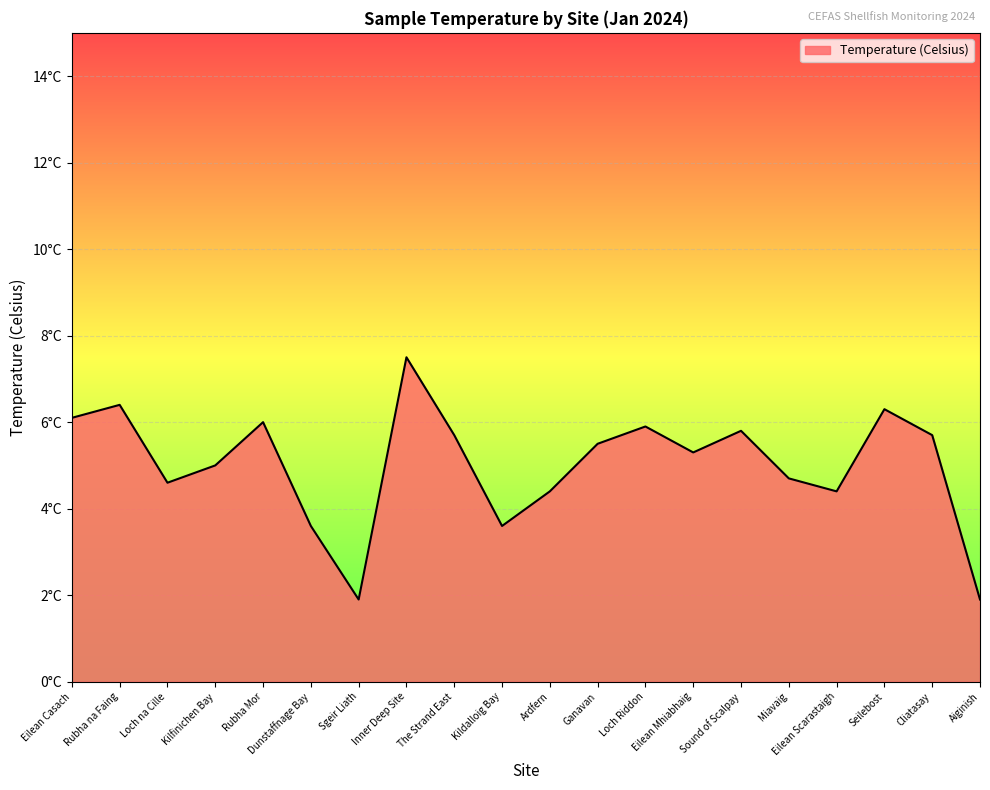

What is the maximum value shown in the chart?

7.5